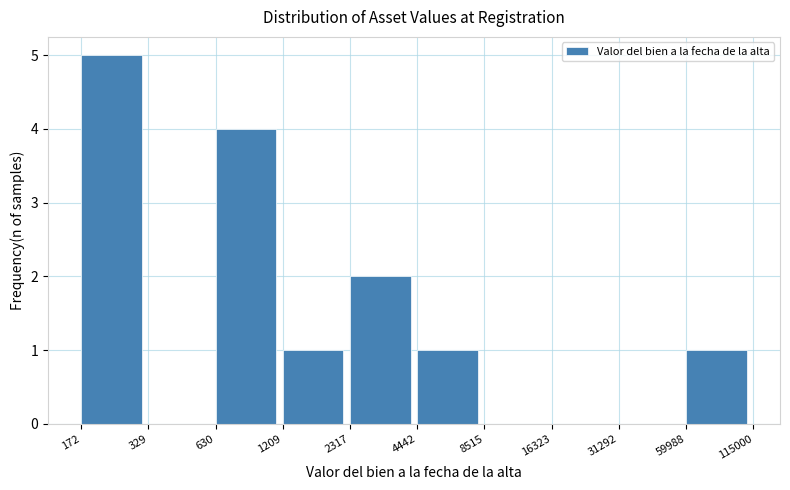

Reading left to right, what are all the values shown in this chart?

172=5	329=0	630=4	1209=1	2317=2	4442=1	8515=0	16323=0	31292=0	59988=1